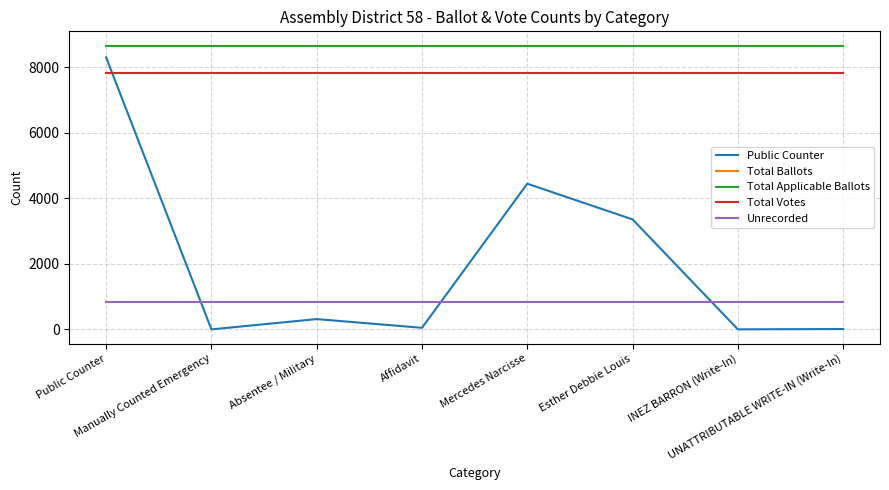

At Manually Counted Emergency, list the series in order from largest to smallest.

Total Ballots, Total Applicable Ballots, Total Votes, Unrecorded, Public Counter